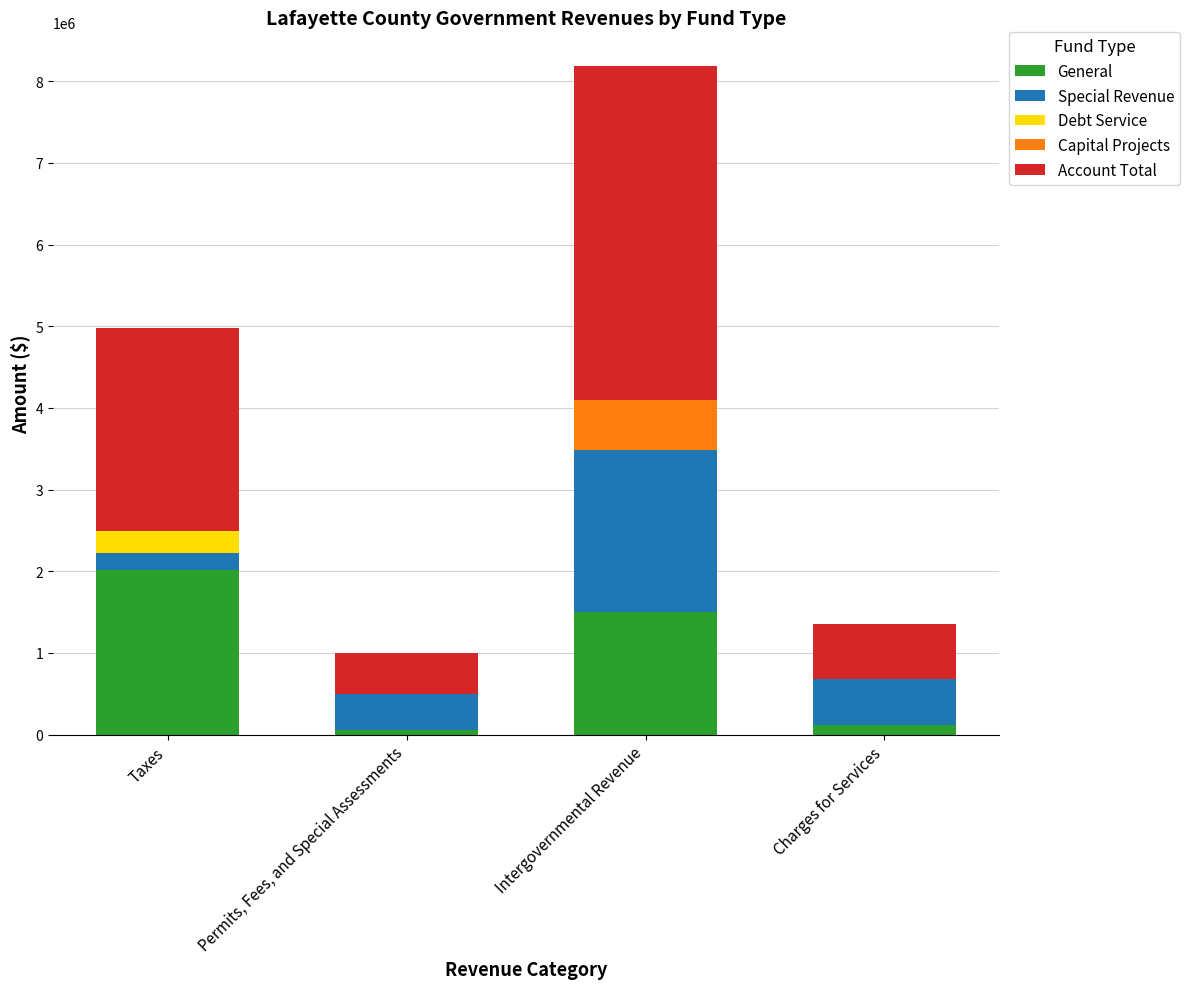

What value does the General series have at Intergovernmental Revenue?

1500737